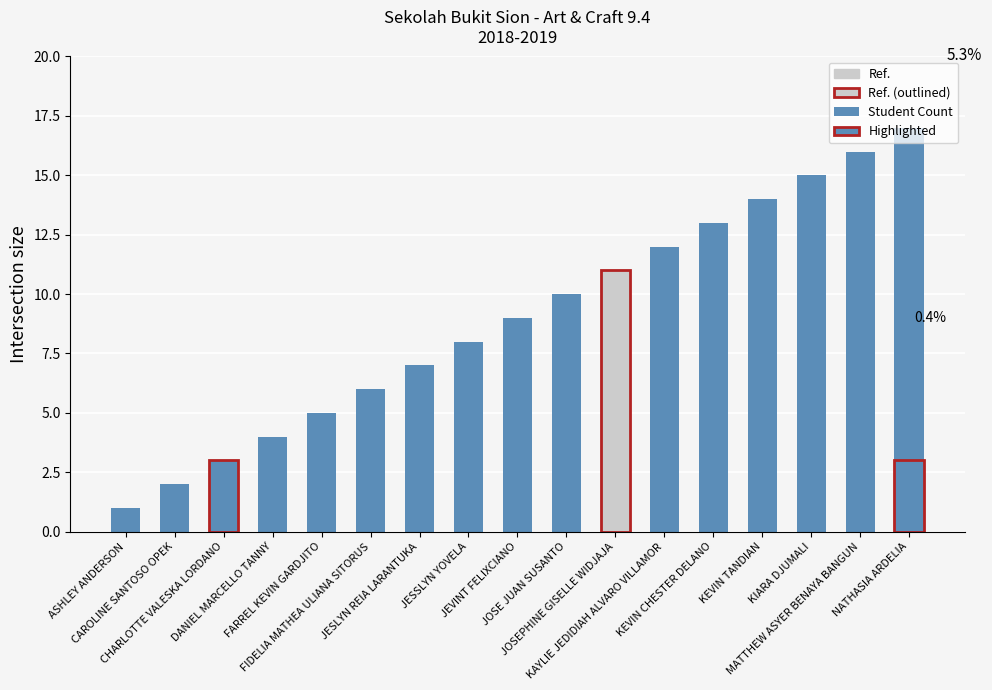

True or false: the data shows 9 at JEVINT FELIXCIANO.

True